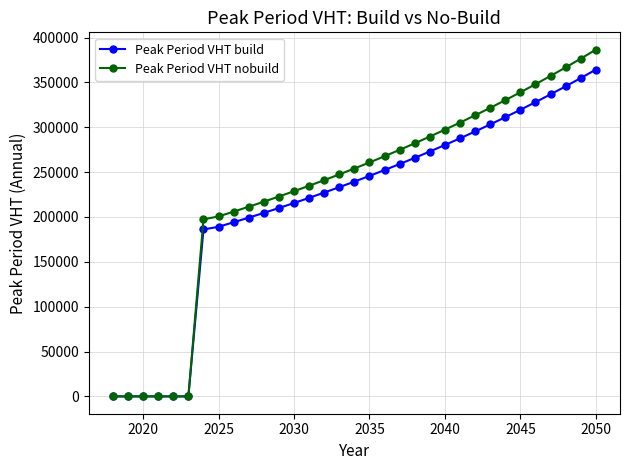

What is the value of the Peak Period VHT nobuild point at the 8th from the left?

200628.8